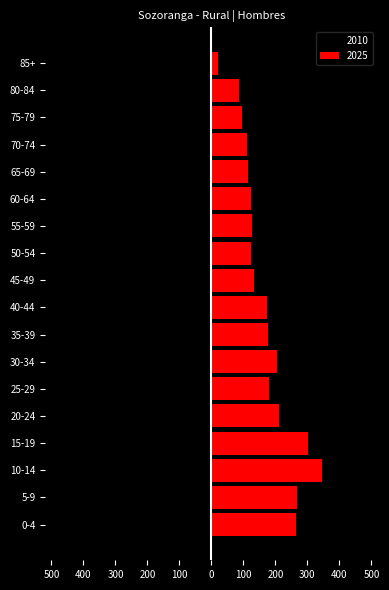

What is the maximum value for 2010?

-18